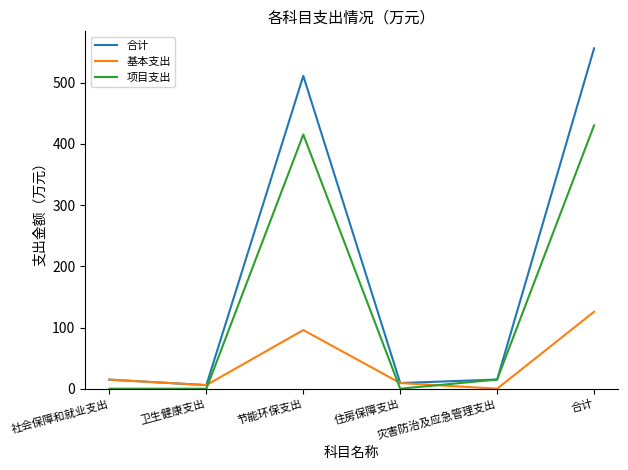

Read the 合计 value at 节能环保支出.

511.2